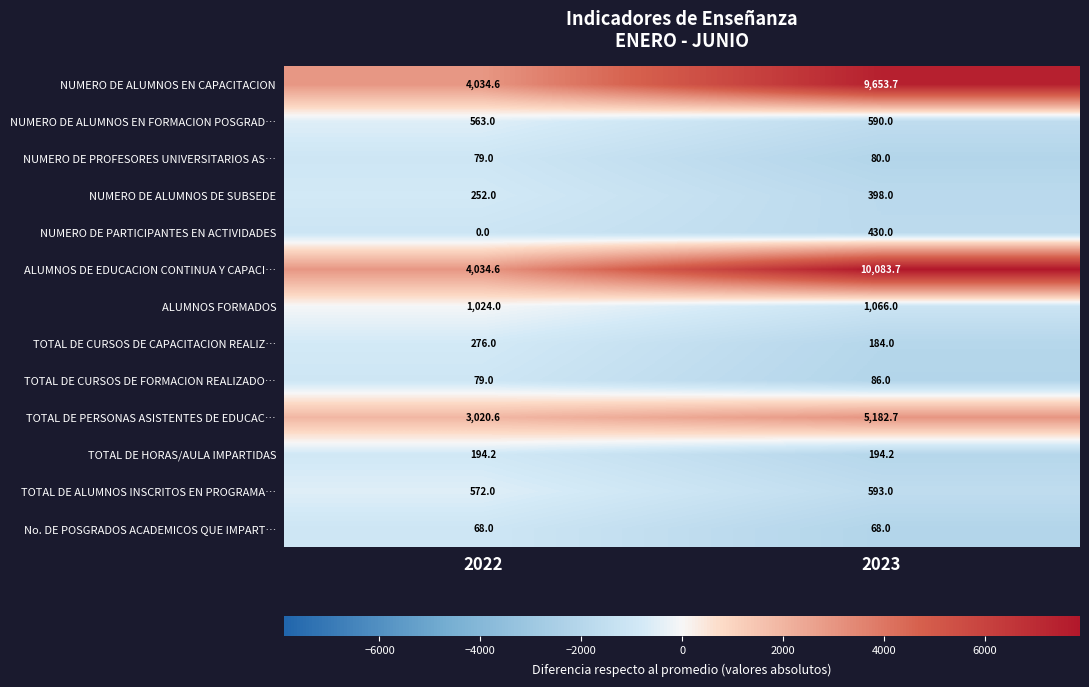

Reading left to right, extract all data points from this chart.

NUMERO DE ALUMNOS EN CAPACITACION: 2022=4034.6	2023=9653.7
NUMERO DE ALUMNOS EN FORMACION POSGRAD…: 2022=563.0	2023=590.0
NUMERO DE PROFESORES UNIVERSITARIOS AS…: 2022=79.0	2023=80.0
NUMERO DE ALUMNOS DE SUBSEDE: 2022=252.0	2023=398.0
NUMERO DE PARTICIPANTES EN ACTIVIDADES: 2022=0.0	2023=430.0
ALUMNOS DE EDUCACION CONTINUA Y CAPACI…: 2022=4034.6	2023=10083.7
ALUMNOS FORMADOS: 2022=1024.0	2023=1066.0
TOTAL DE CURSOS DE CAPACITACION REALIZ…: 2022=276.0	2023=184.0
TOTAL DE CURSOS DE FORMACION REALIZADO…: 2022=79.0	2023=86.0
TOTAL DE PERSONAS ASISTENTES DE EDUCAC…: 2022=3020.6	2023=5182.7
TOTAL DE HORAS/AULA IMPARTIDAS: 2022=194.2	2023=194.2
TOTAL DE ALUMNOS INSCRITOS EN PROGRAMA…: 2022=572.0	2023=593.0
No. DE POSGRADOS ACADEMICOS QUE IMPART…: 2022=68.0	2023=68.0